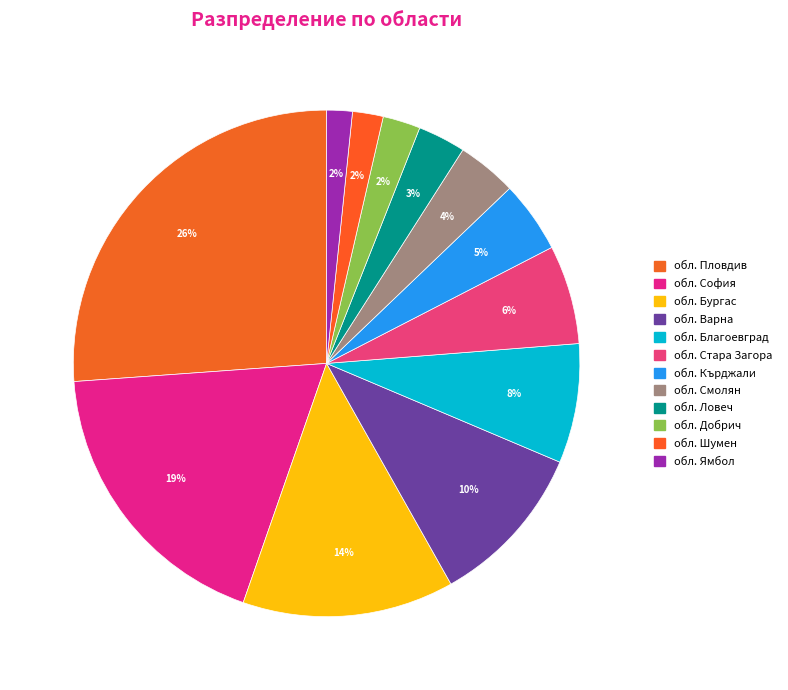

Rank the categories by value from lowest to highest.

обл. Ямбол, обл. Шумен, обл. Добрич, обл. Ловеч, обл. Смолян, обл. Кърджали, обл. Стара Загора, обл. Благоевград, обл. Варна, обл. Бургас, обл. София, обл. Пловдив